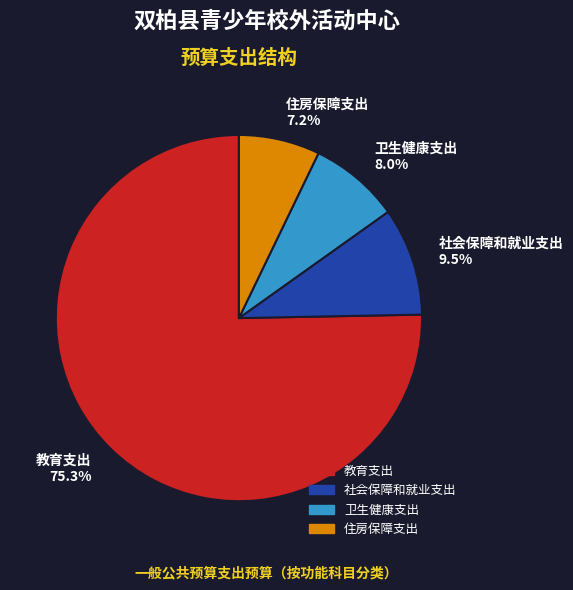

Is the sum of 卫生健康支出 and 教育支出 greater than half?

Yes